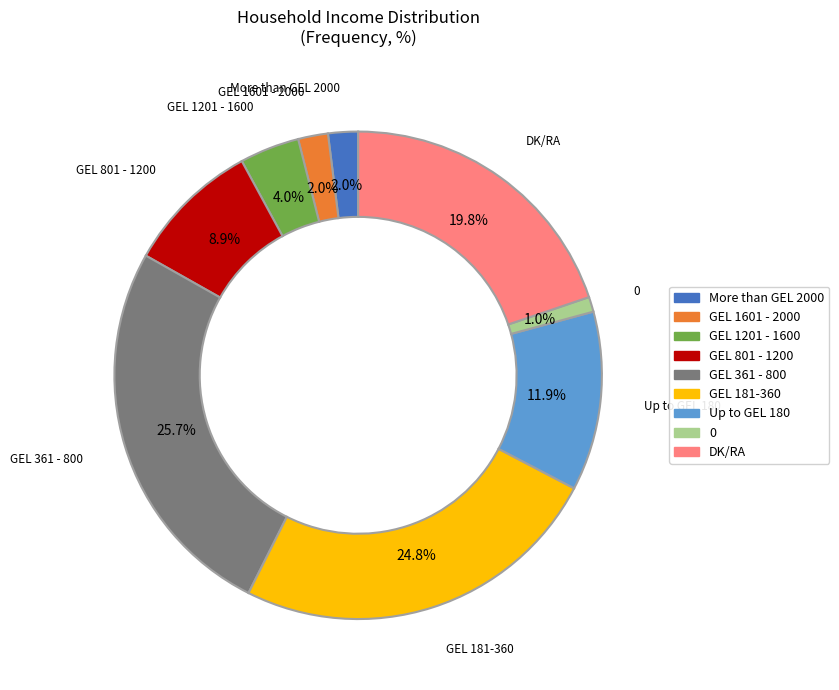

Count the number of slices in the pie.

9